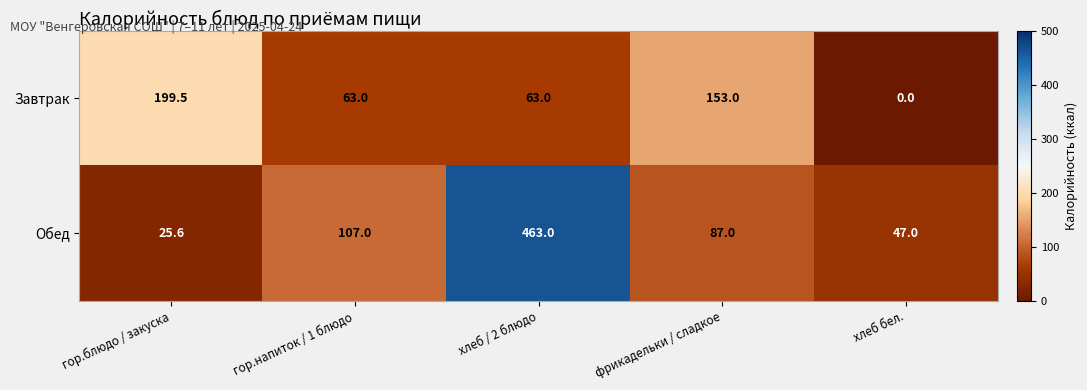

Reading left to right, transcribe all the data shown in this chart.

Завтрак: гор.блюдо / закуска=199.5	гор.напиток / 1 блюдо=63.0	хлеб / 2 блюдо=63.0	фрикадельки / сладкое=153.0	хлеб бел.=0.0
Обед: гор.блюдо / закуска=25.6	гор.напиток / 1 блюдо=107.0	хлеб / 2 блюдо=463.0	фрикадельки / сладкое=87.0	хлеб бел.=47.0